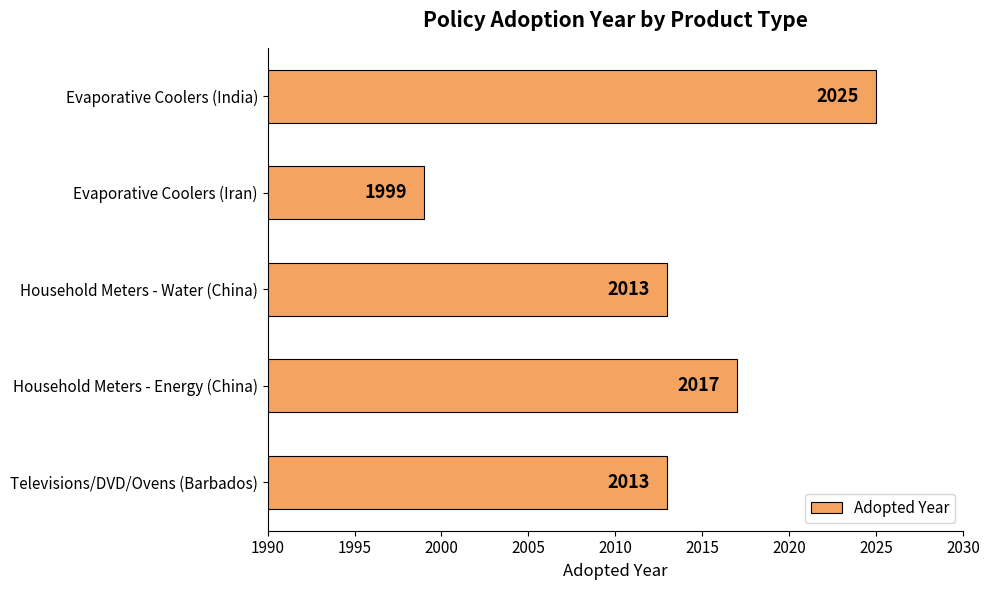

What is the change in value from Televisions/DVD/Ovens (Barbados) to Evaporative Coolers (India)?

+12